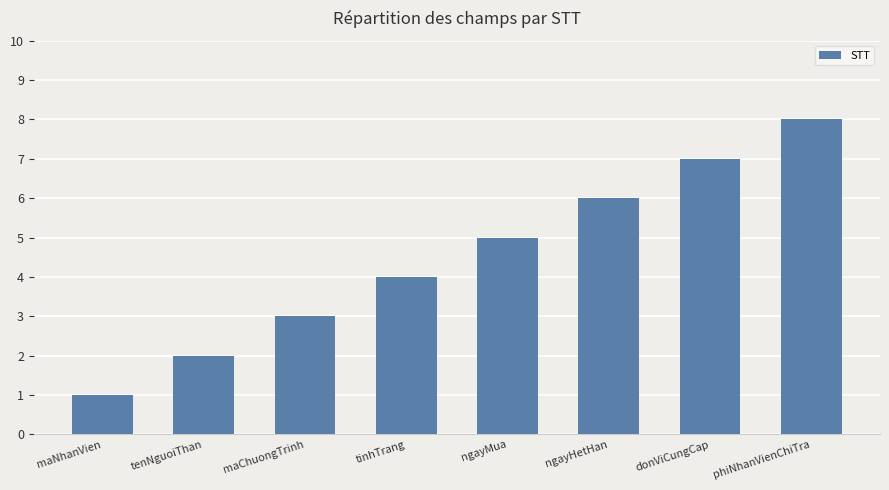

What is the change in value from maChuongTrinh to donViCungCap?

+4